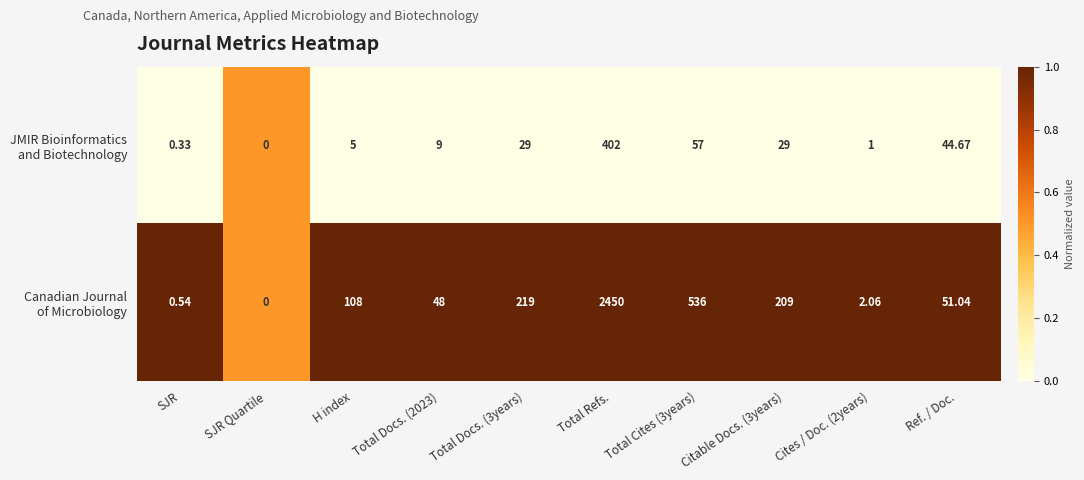

True or false: the data shows 0.3 at Ref. / Doc..

False